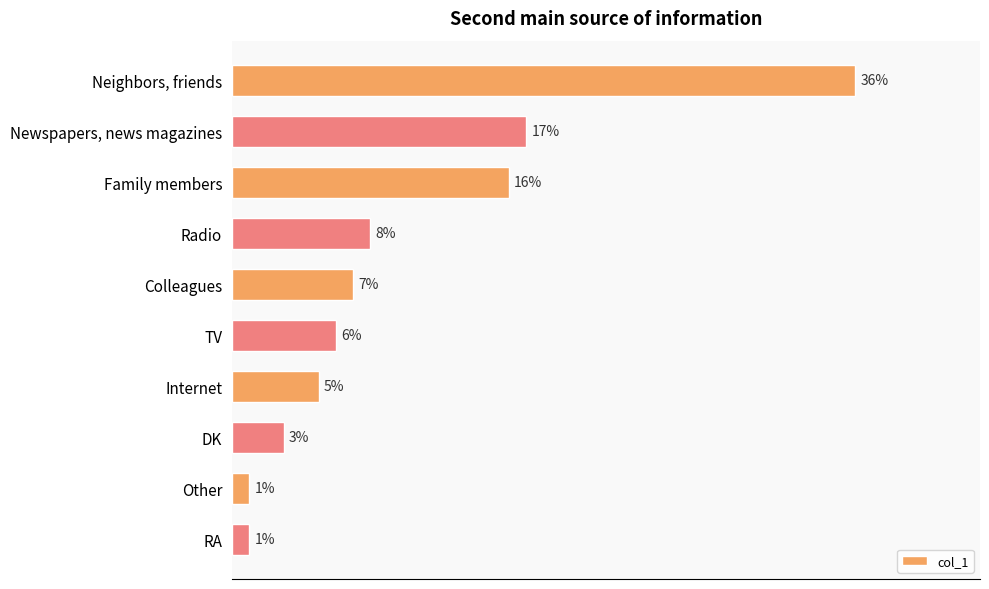

What is the label of the 5th bar from the top?

Colleagues